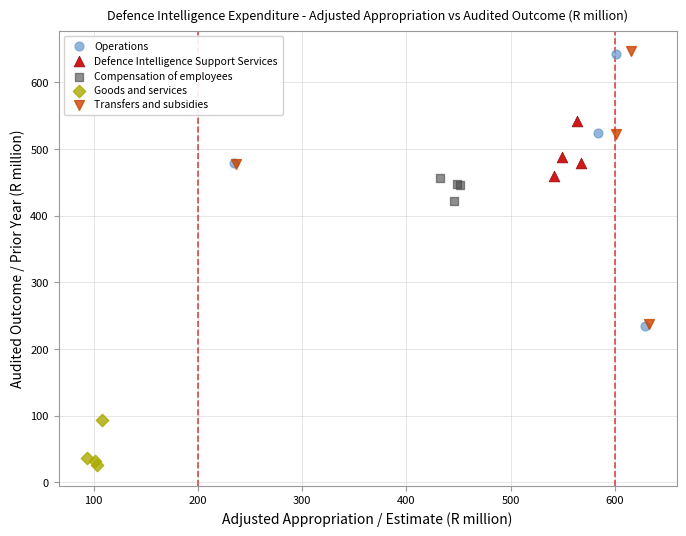

Which series has the widest spread of Y values?

Transfers and subsidies